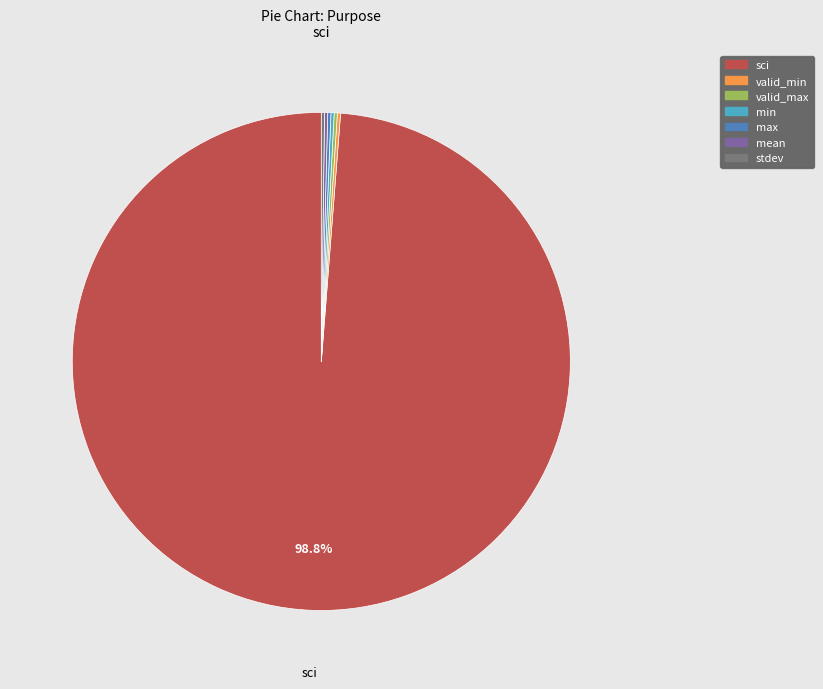

What is the largest slice in the pie chart?

sci